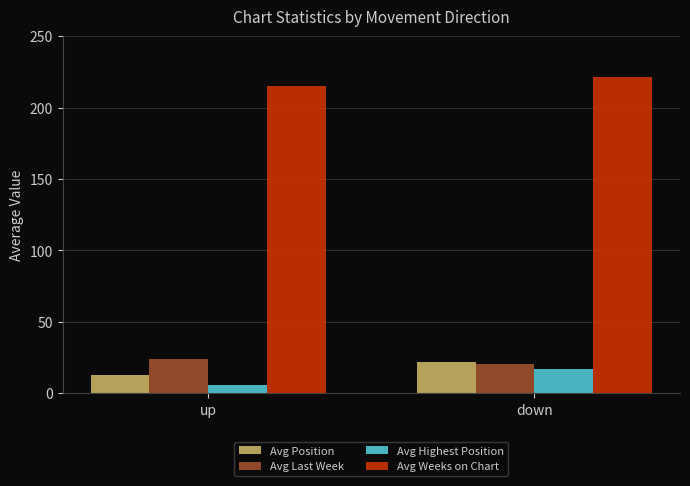

What are all the series names shown in the legend?

Avg Position, Avg Last Week, Avg Highest Position, Avg Weeks on Chart